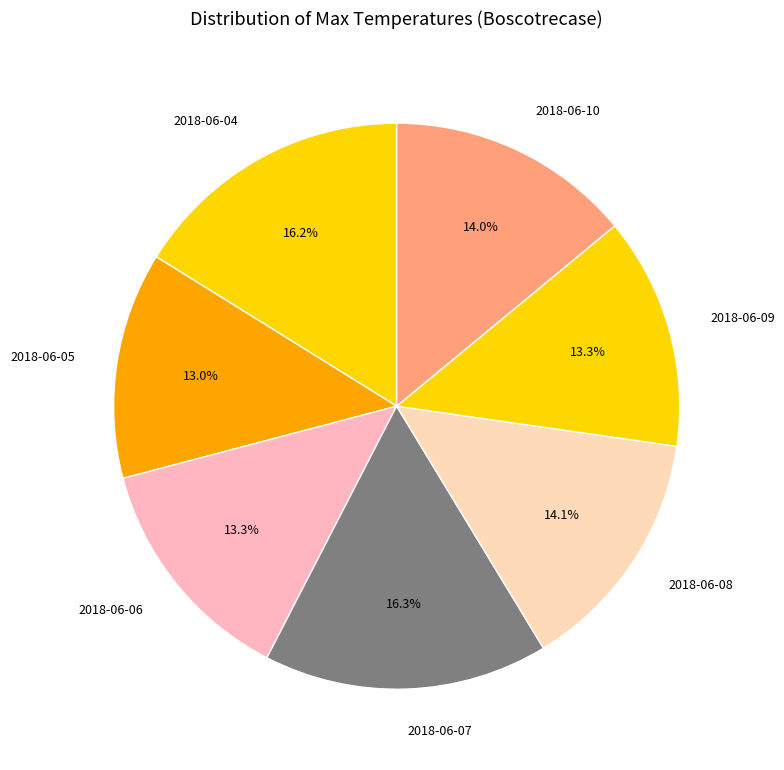

To the nearest percent, what is the average slice percentage?

14%